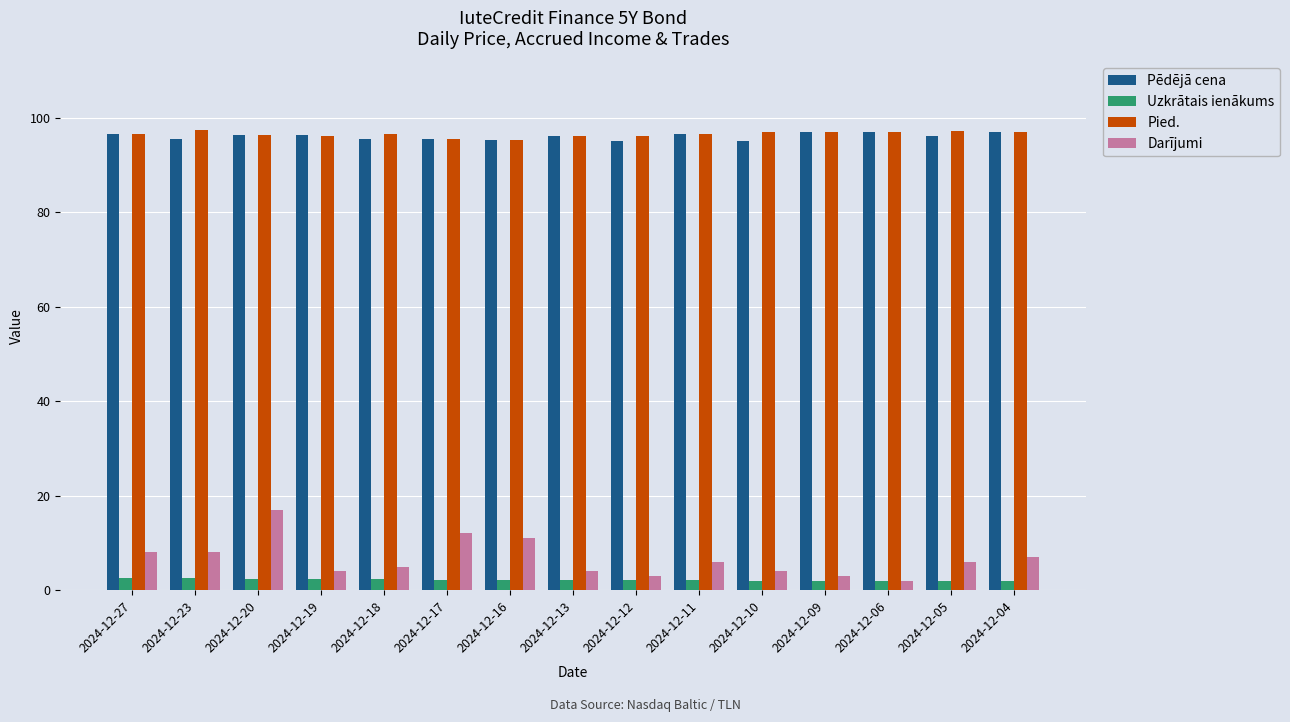

What is the value of the Pēdējā cena bar at the 9th from the left?

95.1